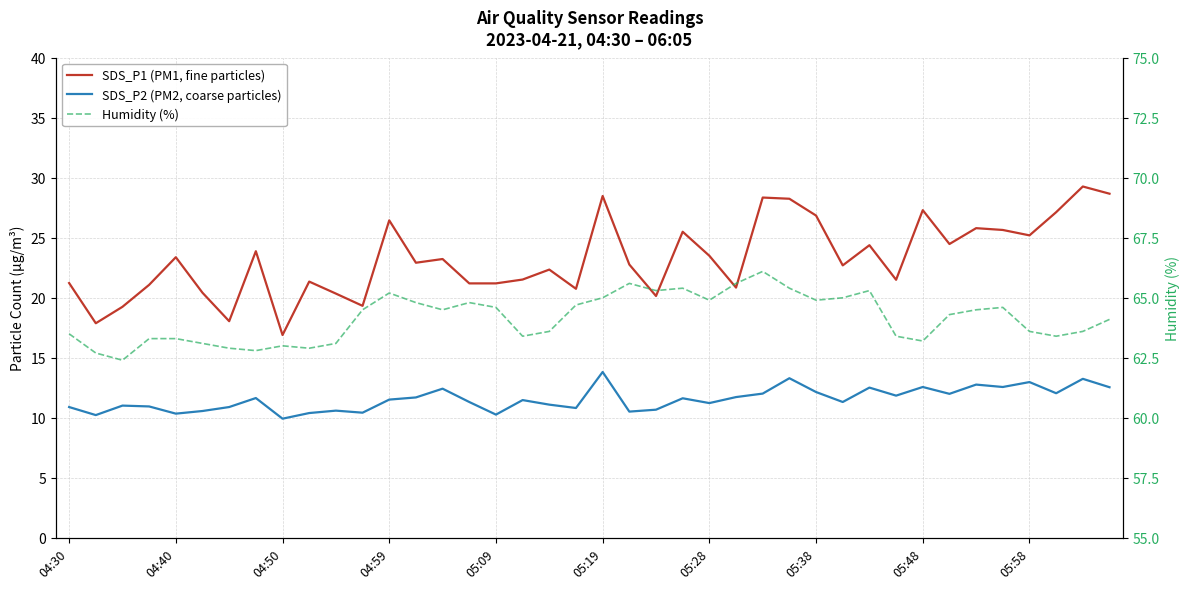

What is the maximum value shown in the chart?

66.1